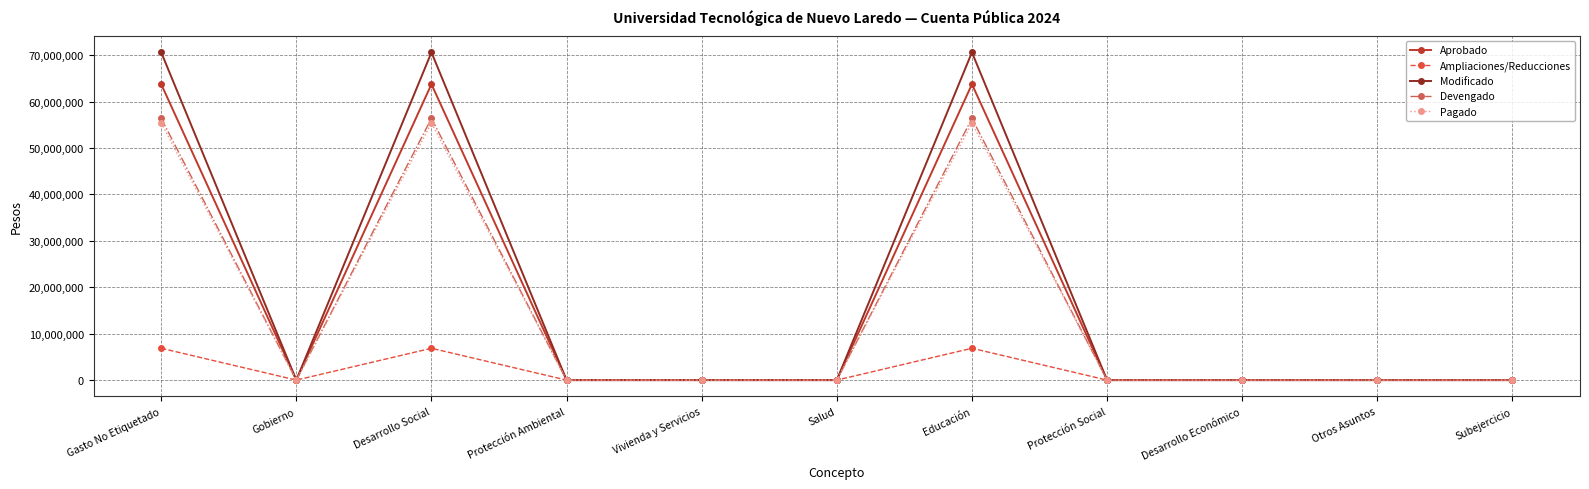

Reading left to right, list all the values displayed in this chart.

Aprobado: 63740816	0	63740816	0	0	0	63740816	0	0	0	0
Ampliaciones/Reducciones: 6858630	0	6858630	0	0	0	6858630	0	0	0	0
Modificado: 70599446	0	70599446	0	0	0	70599446	0	0	0	0
Devengado: 56368475	0	56368475	0	0	0	56368475	0	0	0	0
Pagado: 55382321	0	55382321	0	0	0	55382321	0	0	0	0